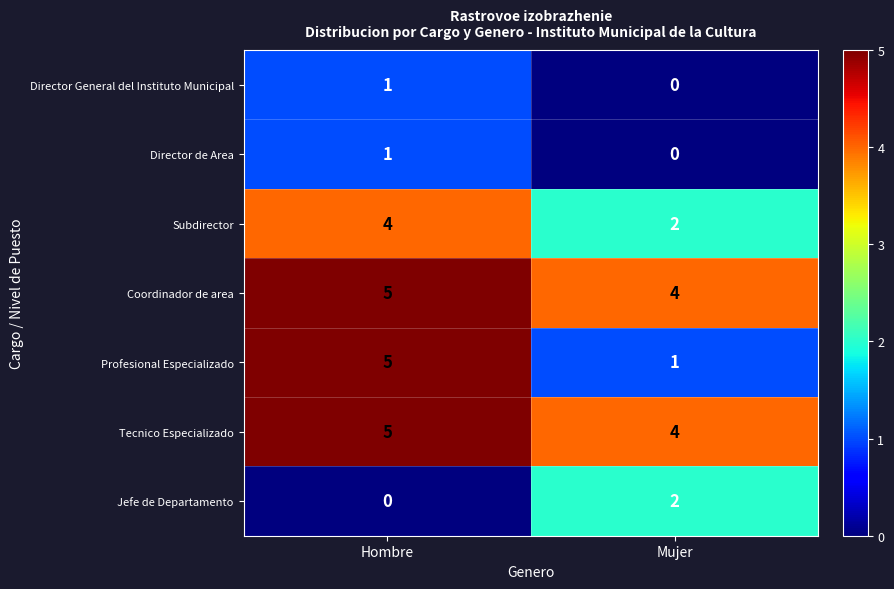

What is the total value across all series at Hombre?

21